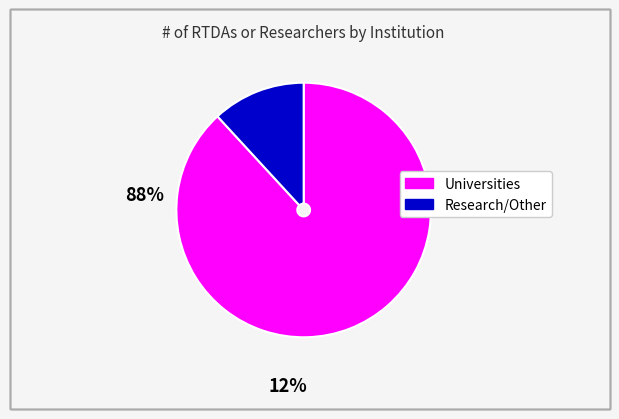

Is there any slice that represents more than half of the pie?

Yes